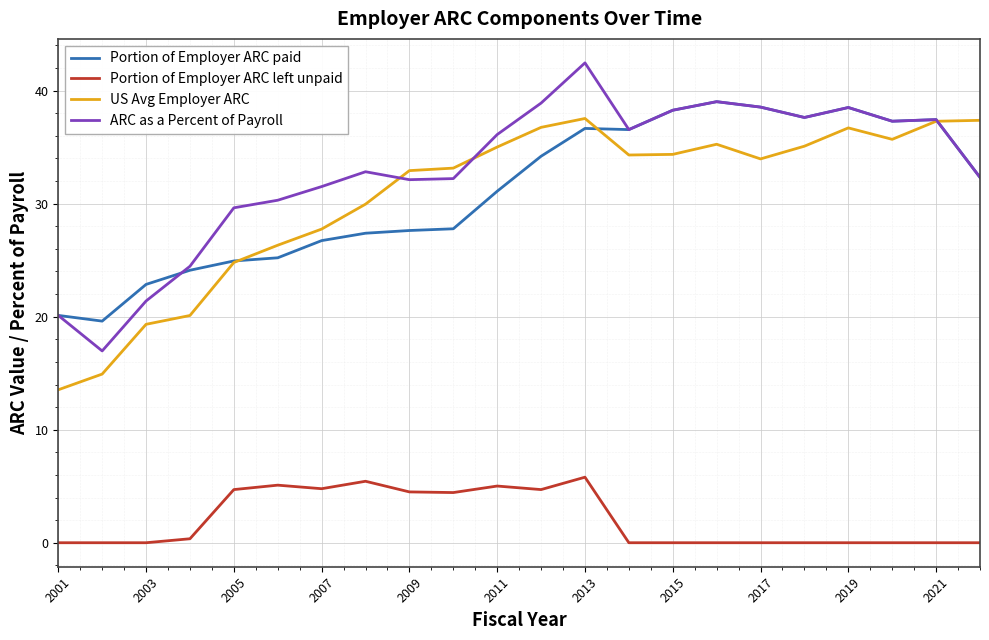

What is the highest value of the Portion of Employer ARC left unpaid series?

5.8